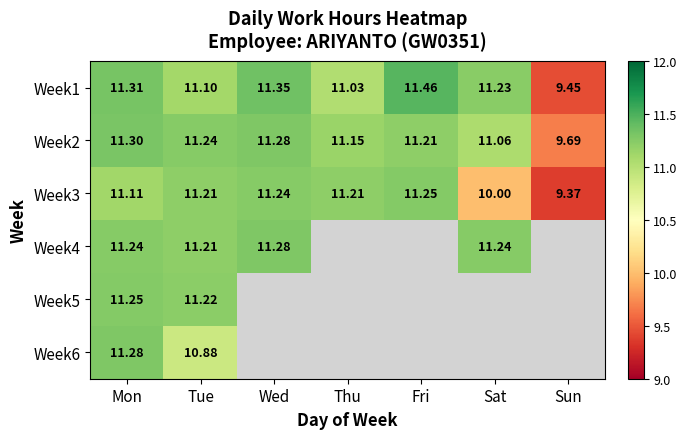

True or false: Week1 has a value of 7.1 at Fri.

False